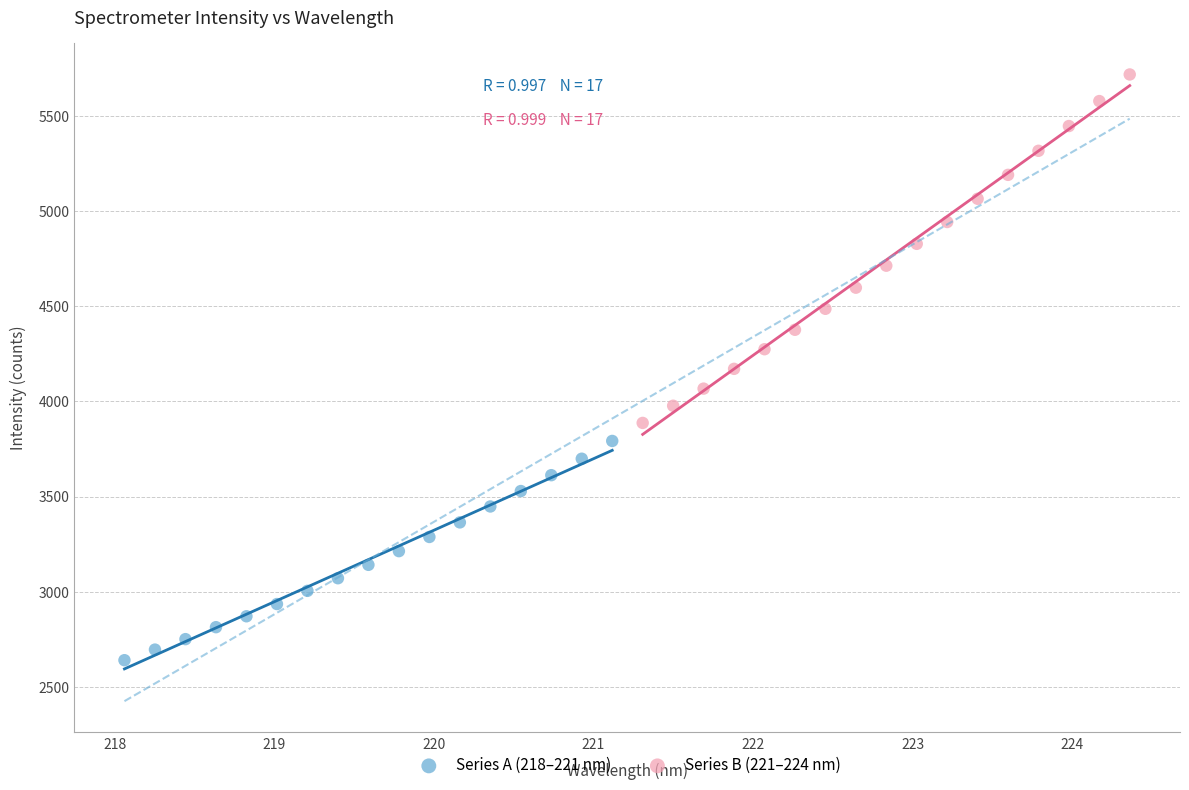

What are all the series names shown in the legend?

Series A (218–221 nm), Series B (221–224 nm)